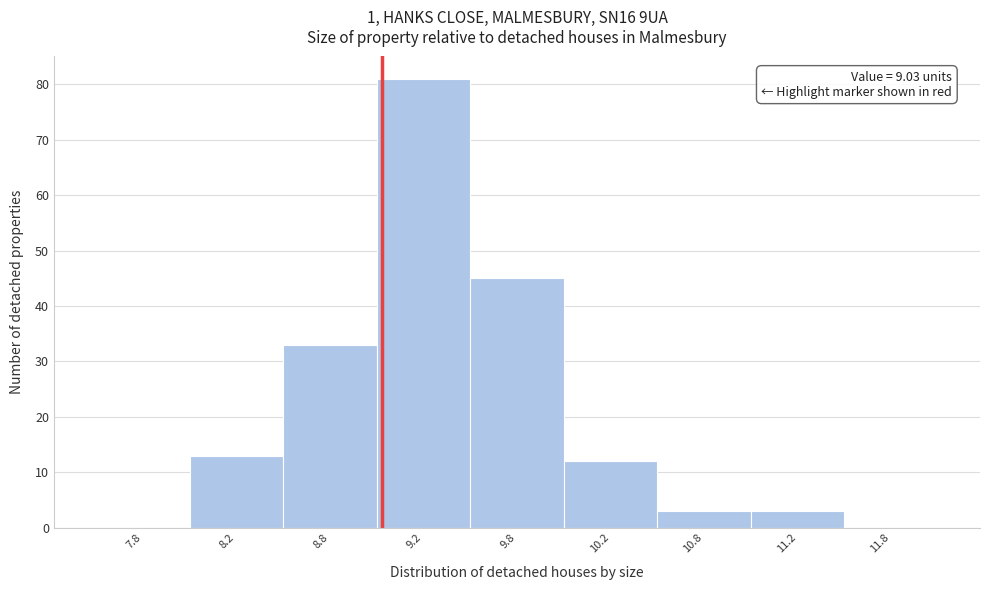

Reading right to left, extract all data points from this chart.

11.8=0	11.2=3	10.8=3	10.2=12	9.8=45	9.2=81	8.8=33	8.2=13	7.8=0